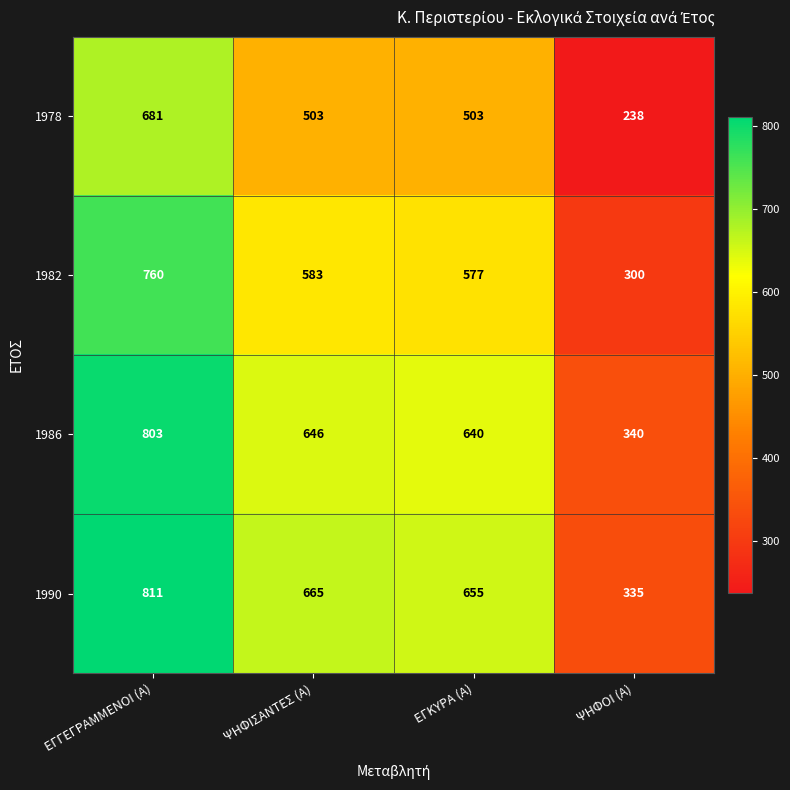

Reading right to left, what are all the values shown in this chart?

1978: 238	503	503	681
1982: 300	577	583	760
1986: 340	640	646	803
1990: 335	655	665	811